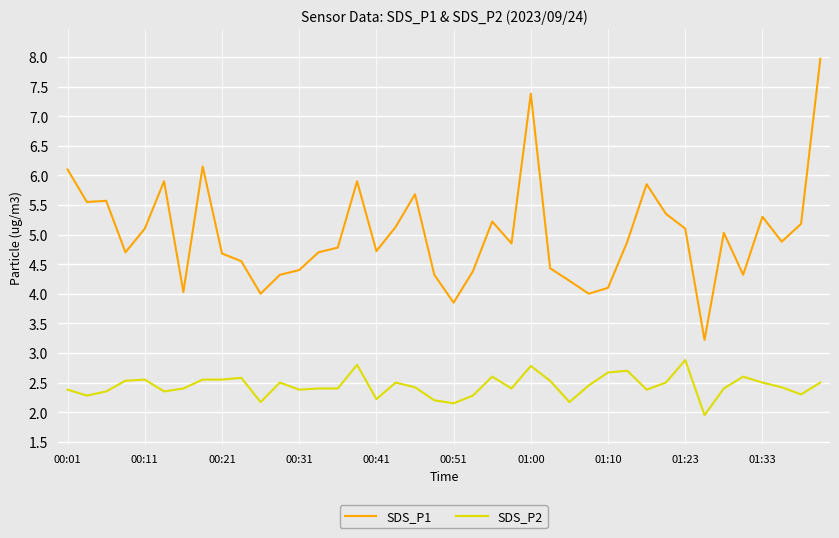

Which series has the widest spread of values?

SDS_P1